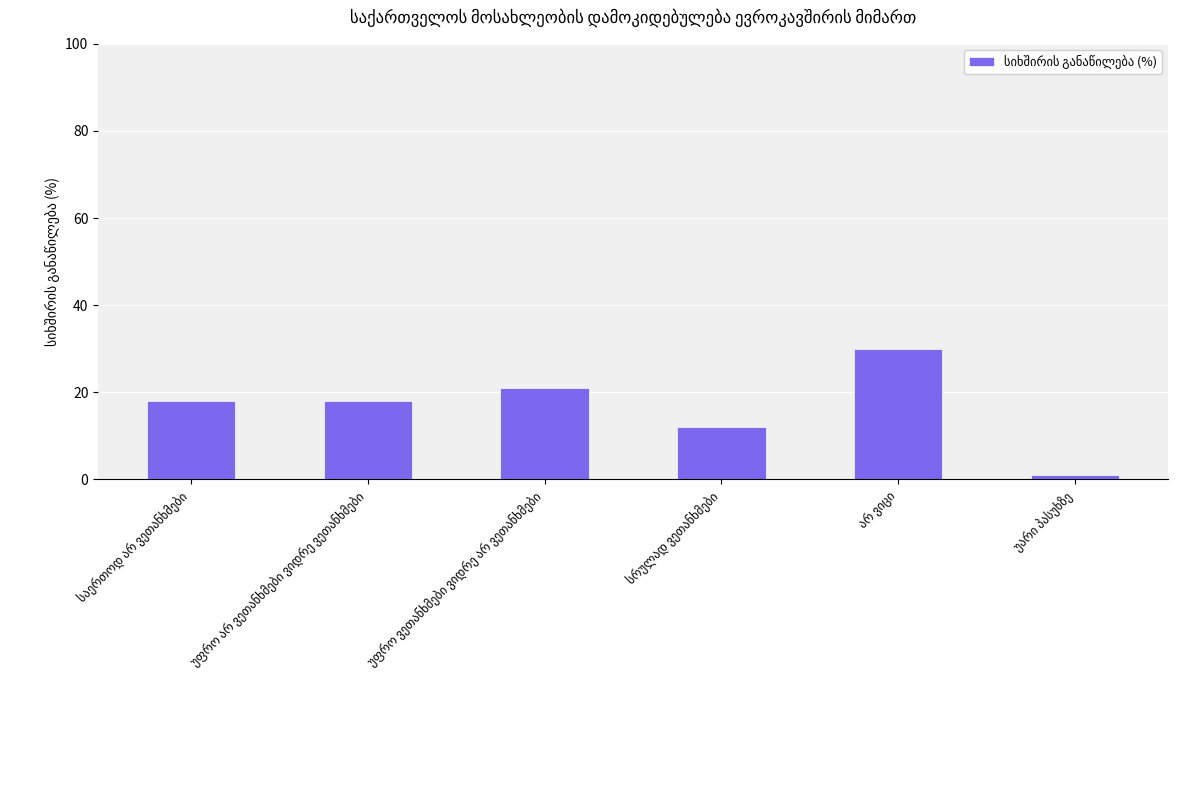

What is the difference between the maximum and minimum values?

29